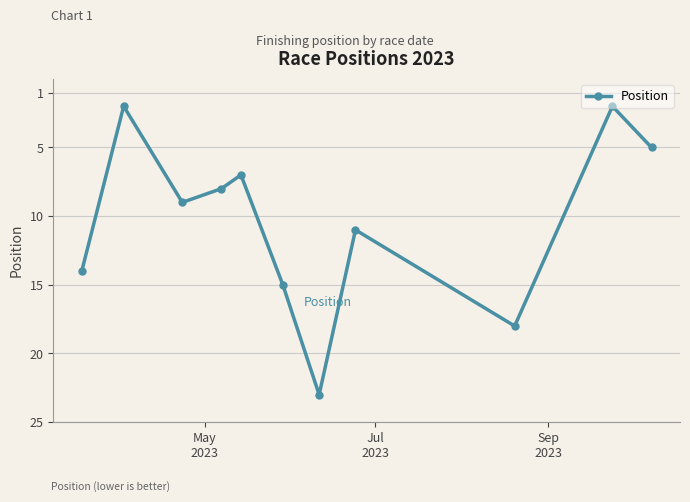

What is the difference between the second highest and second lowest values?

16